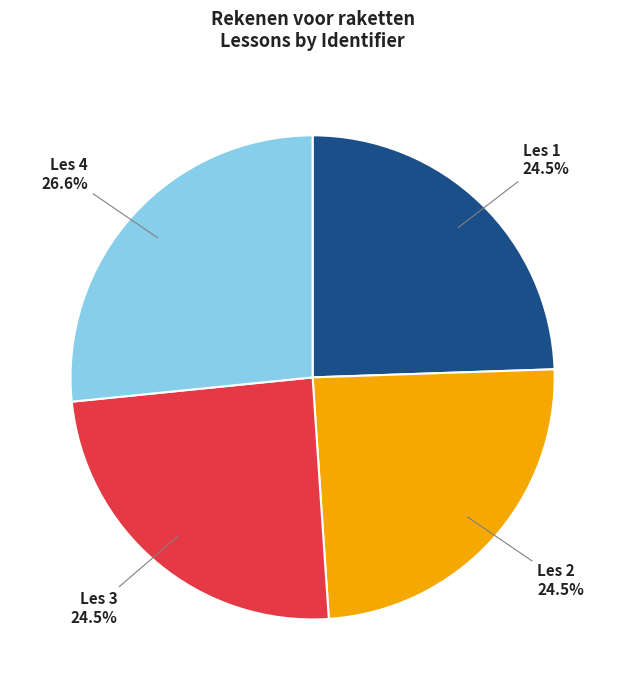

Count the number of slices in the pie.

4